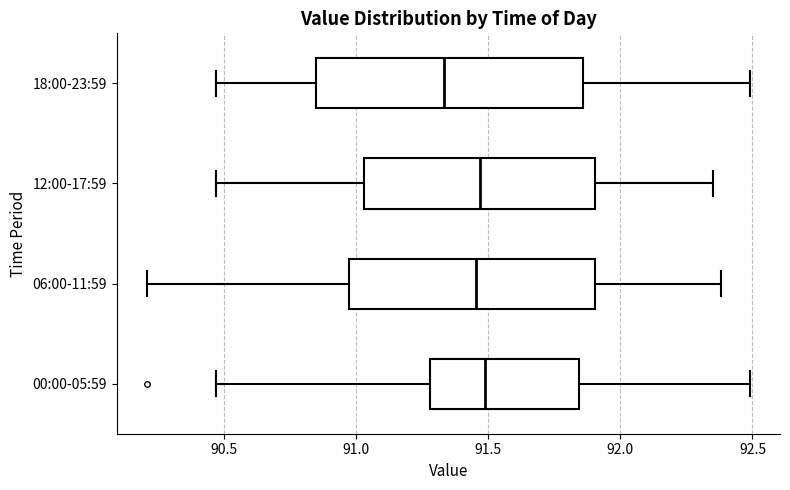

Which box's median line is the furthest to the left?

18:00-23:59